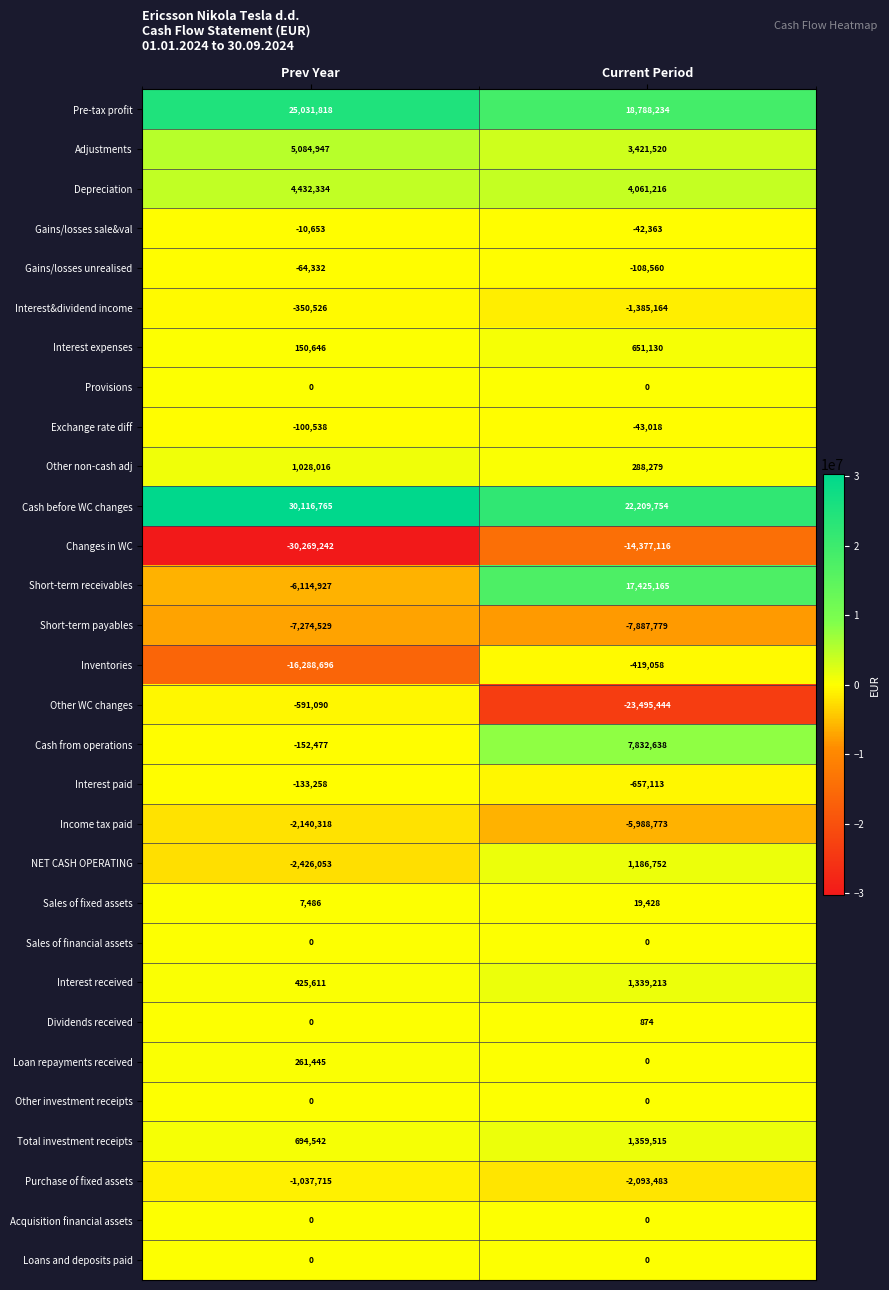

Rank the categories by Short-term payables value from lowest to highest.

Current Period, Prev Year